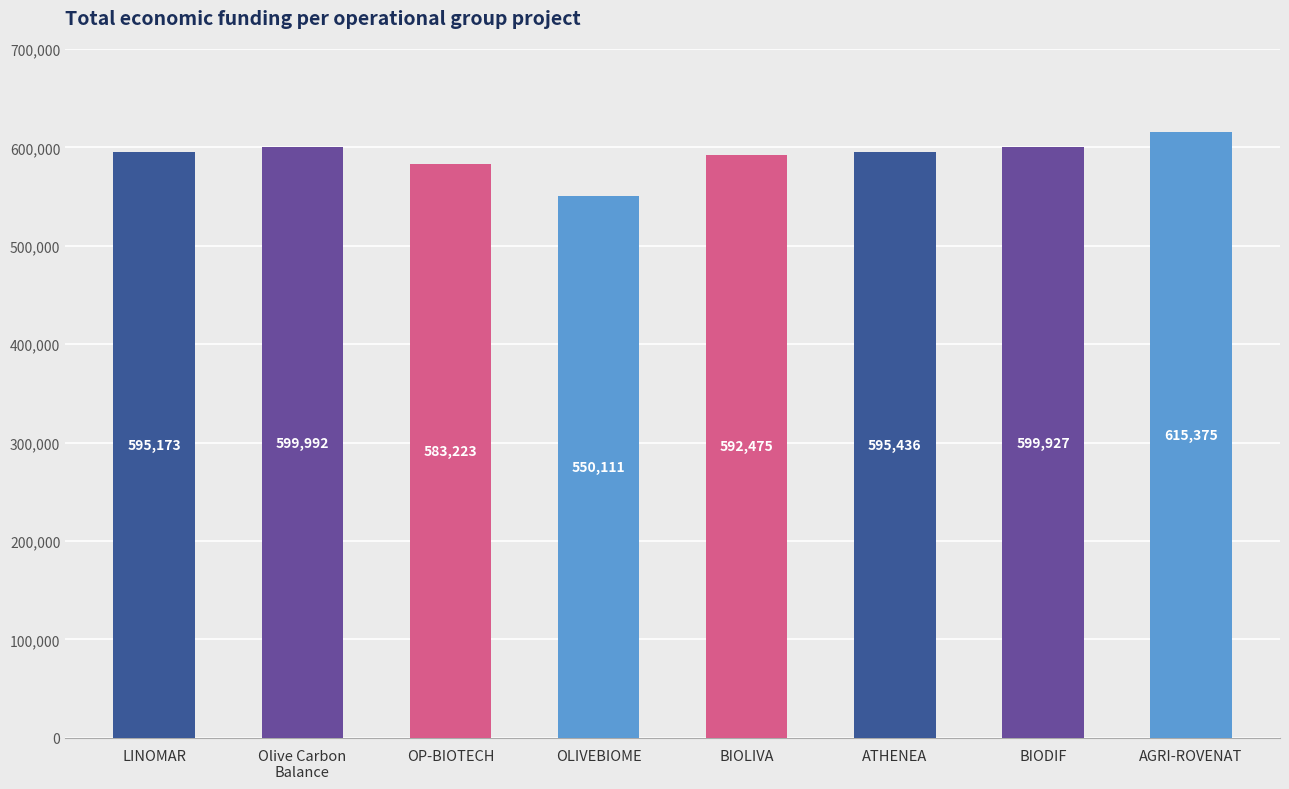

What is the greatest value displayed?

615375